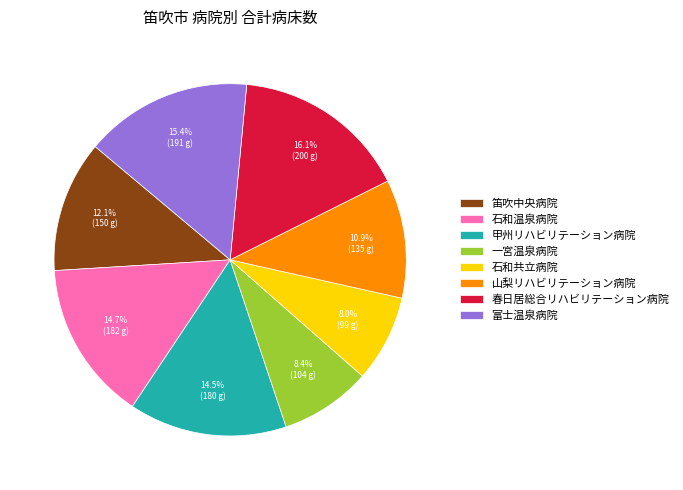

Is it true that 富士温泉病院 is 10% of the pie?

False